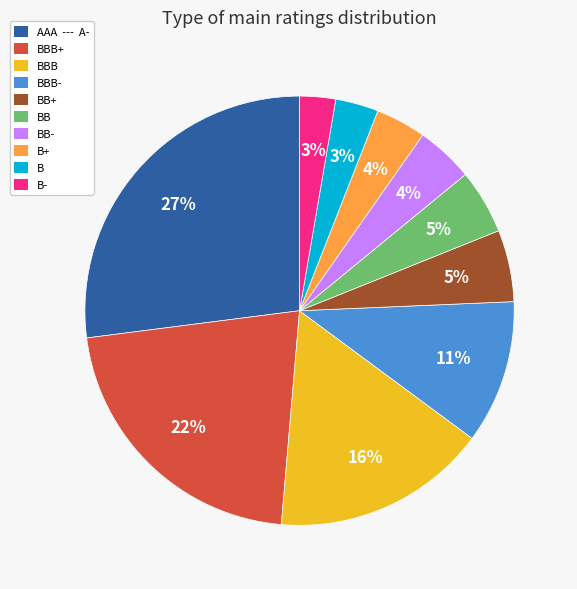

Which has a higher value, BB or BB-?

BB